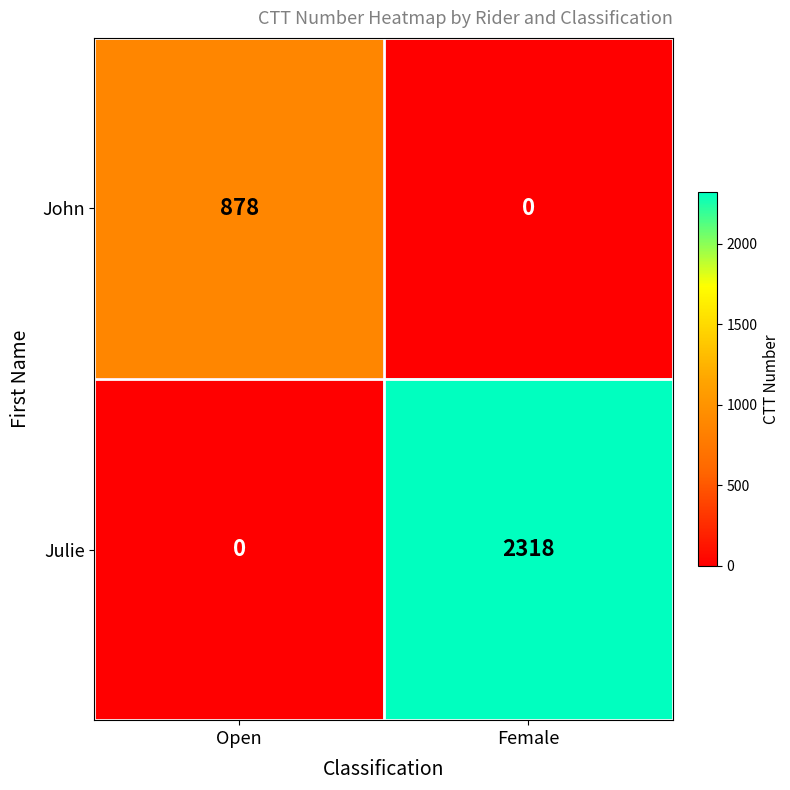

List the series in order of their peak value, lowest first.

John, Julie